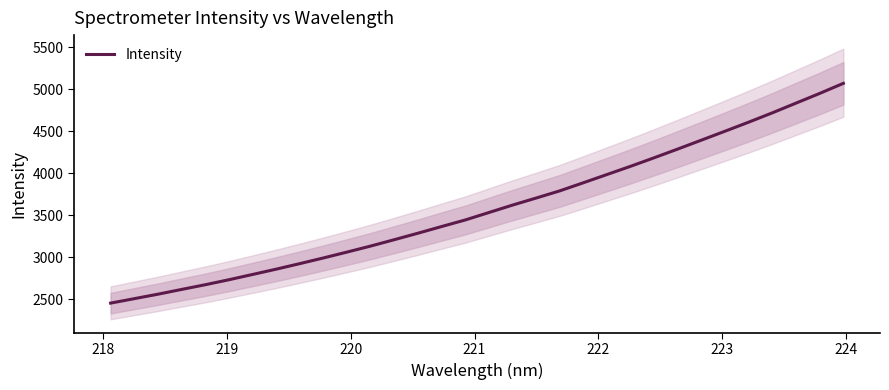

What is the greatest value displayed?

5067.5